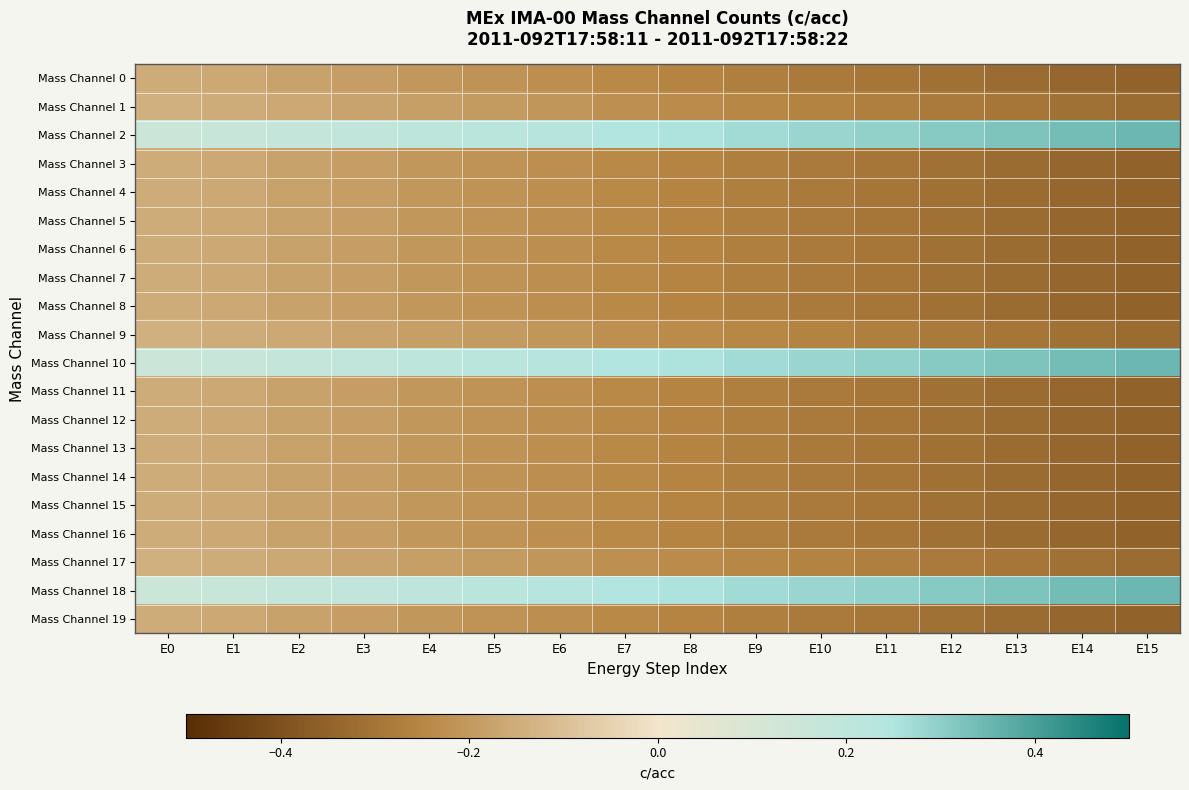

Which series has the largest total across all categories?

Mass Channel 2